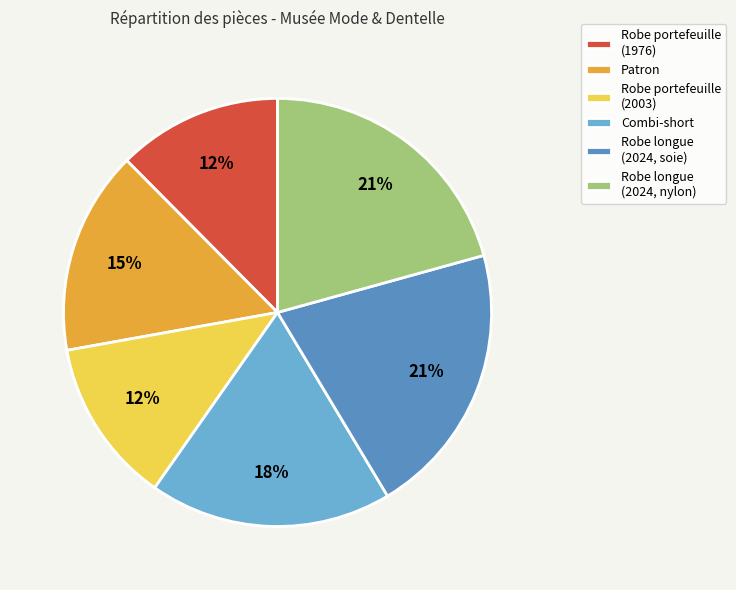

Which has a higher value, Robe longue (2024, soie) or Robe portefeuille (1976)?

Robe longue (2024, soie)